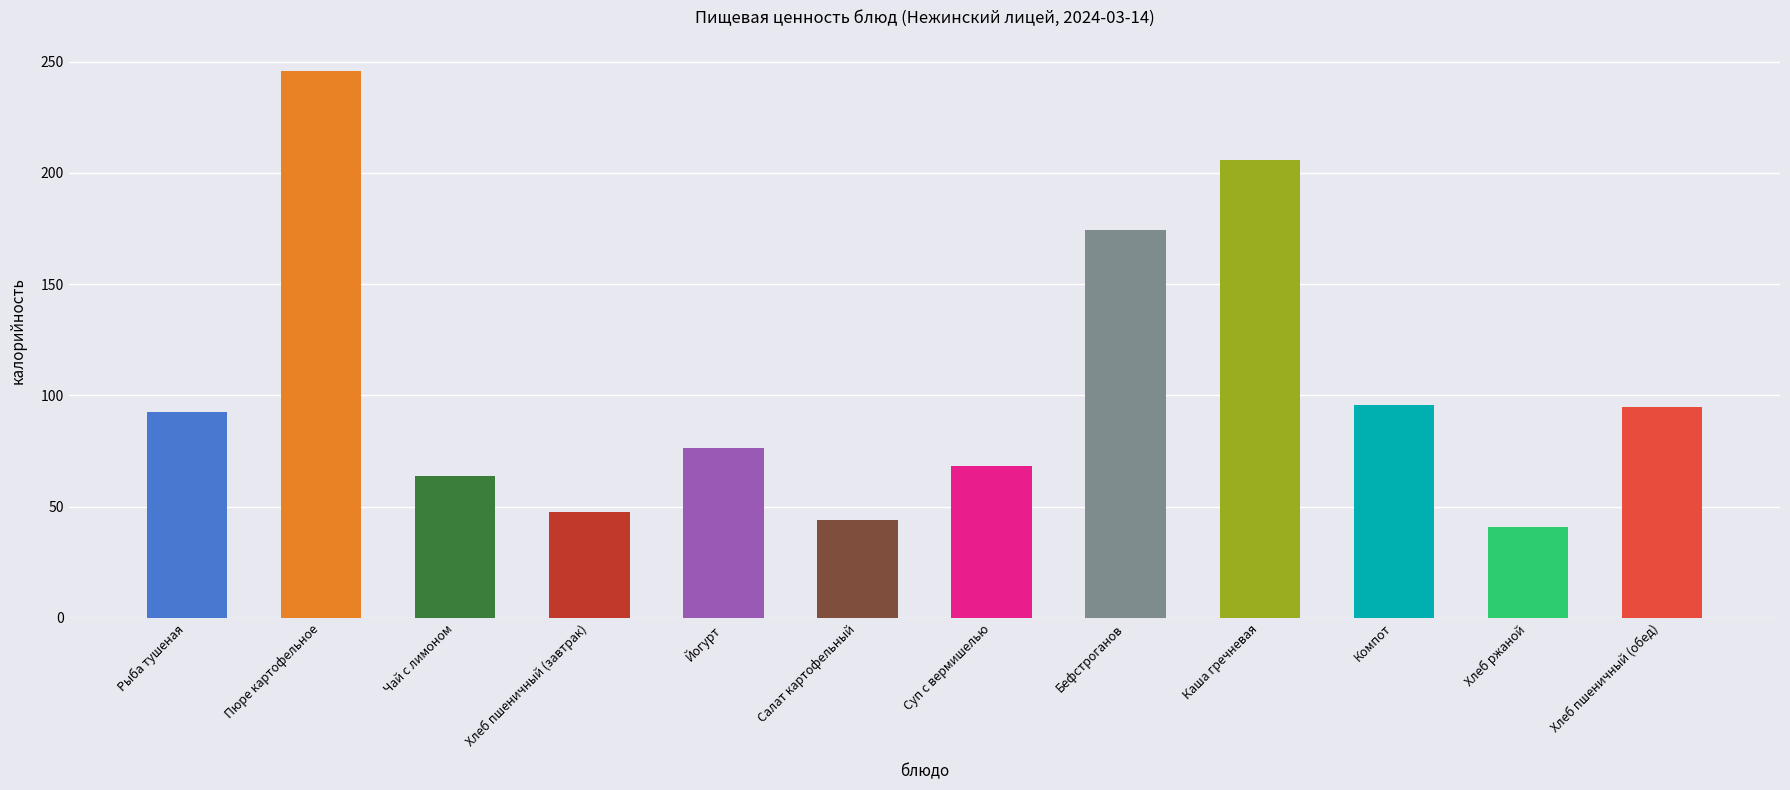

Is it true that the value at Каша гречневая is 141.9?

False